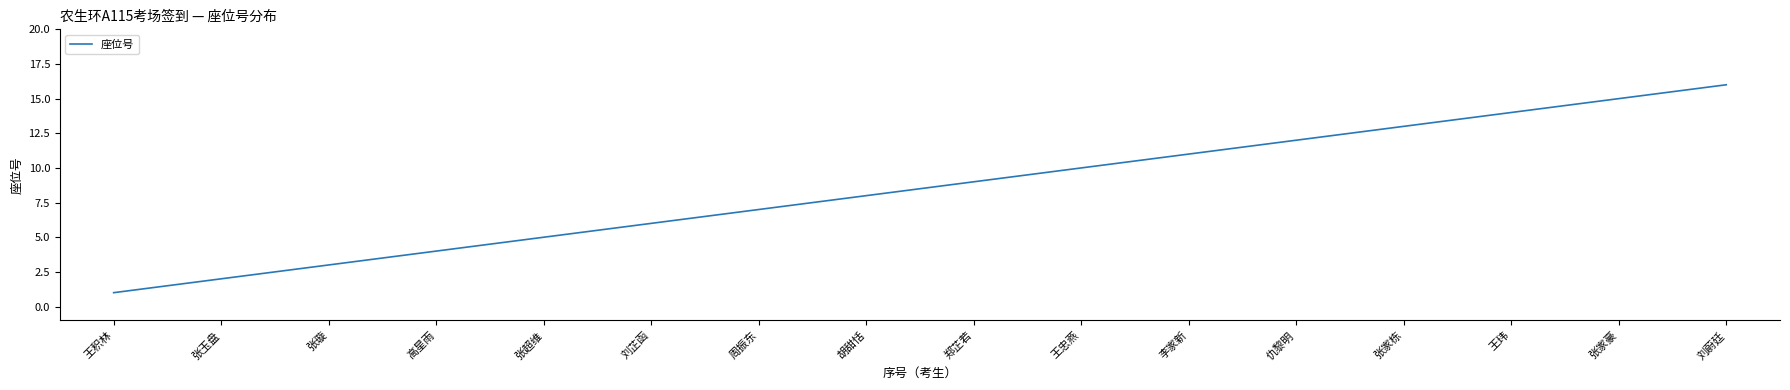

What is the change in value from 郑芷若 to 张家栋?

+4